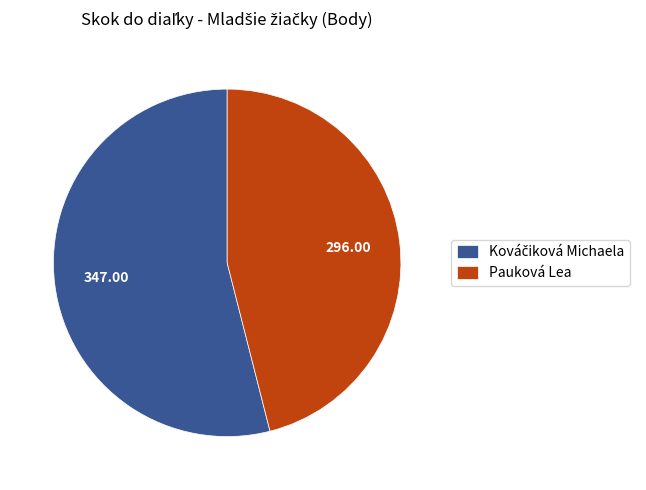

Which slice is the smallest?

Pauková Lea